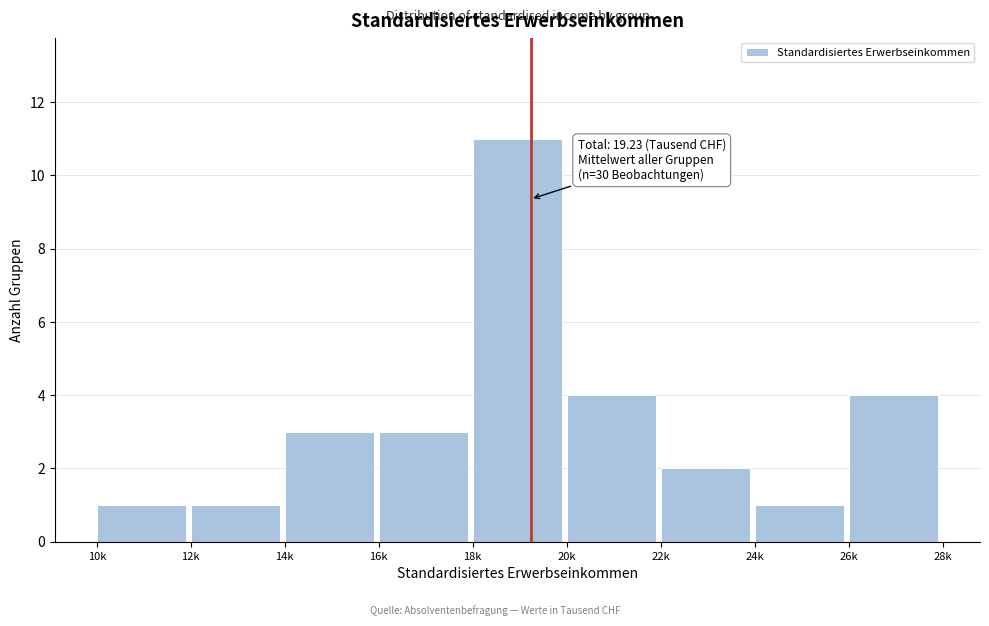

Reading left to right, extract all data points from this chart.

10k=1	12k=1	14k=3	16k=3	18k=11	20k=4	22k=2	24k=1	26k=4